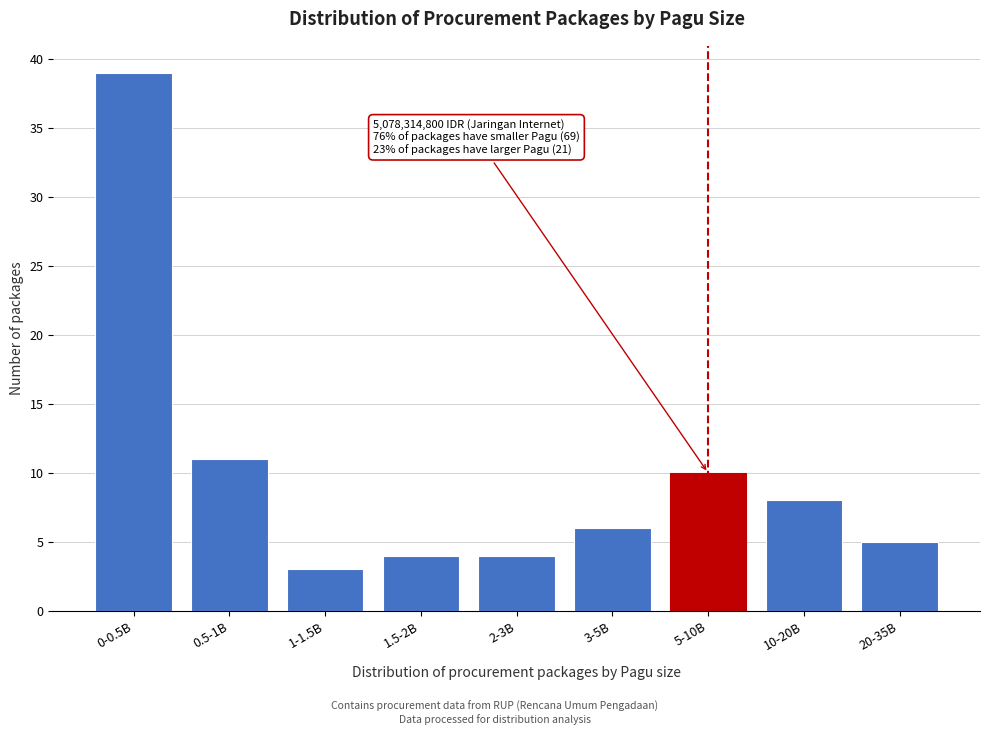

Reading right to left, list all the values displayed in this chart.

5	8	10	6	4	4	3	11	39